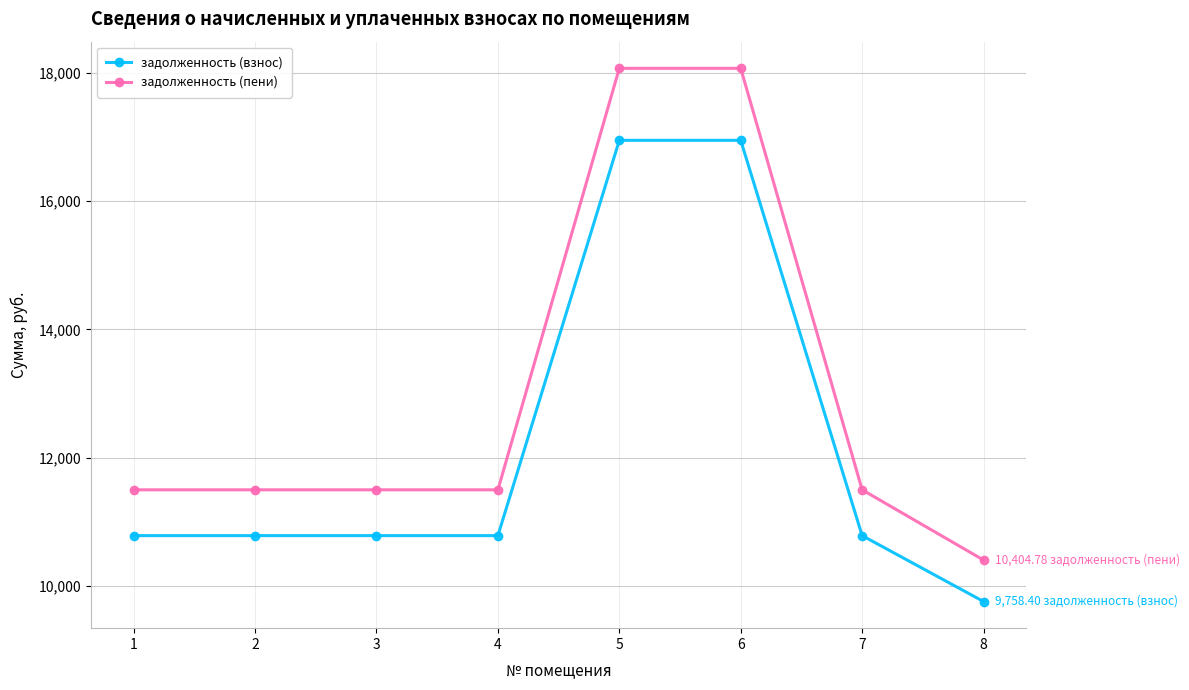

Reading left to right, transcribe all the data shown in this chart.

задолженность (взнос): 10785.6	10785.6	10785.6	10785.6	16948.8	16948.8	10785.6	9758.4
задолженность (пени): 11500.0	11500.0	11500.0	11500.0	18071.5	18071.5	11500.0	10404.8